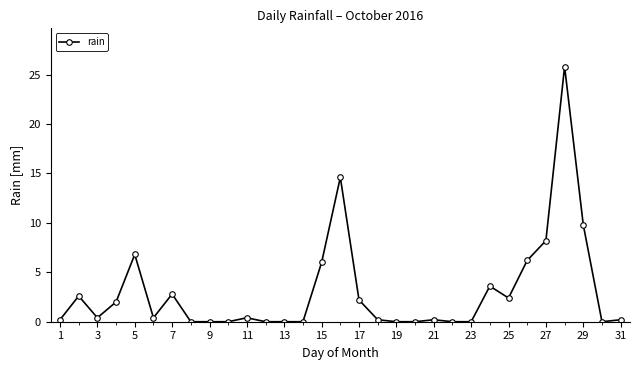

What is the value of the 7th point from the left?

2.8